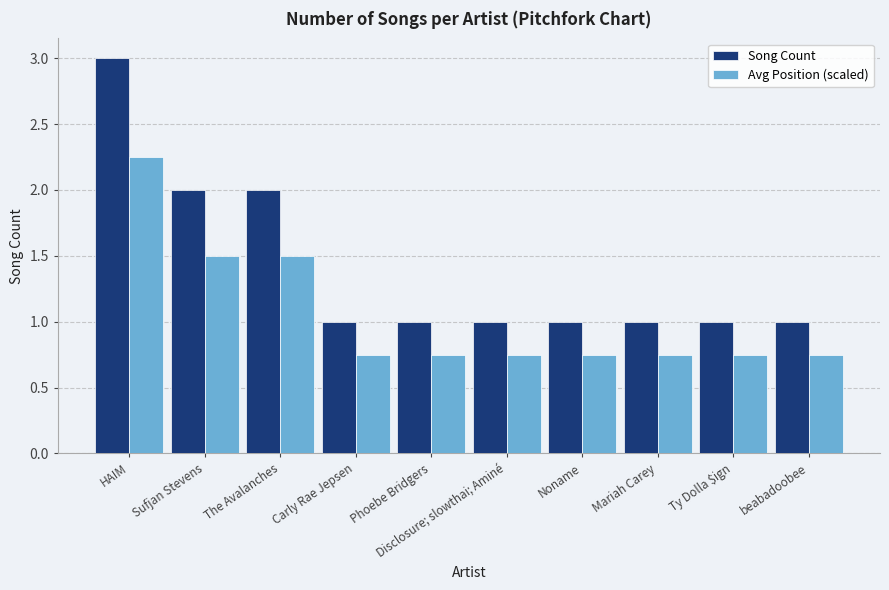

Which category has the highest value across all series?

HAIM